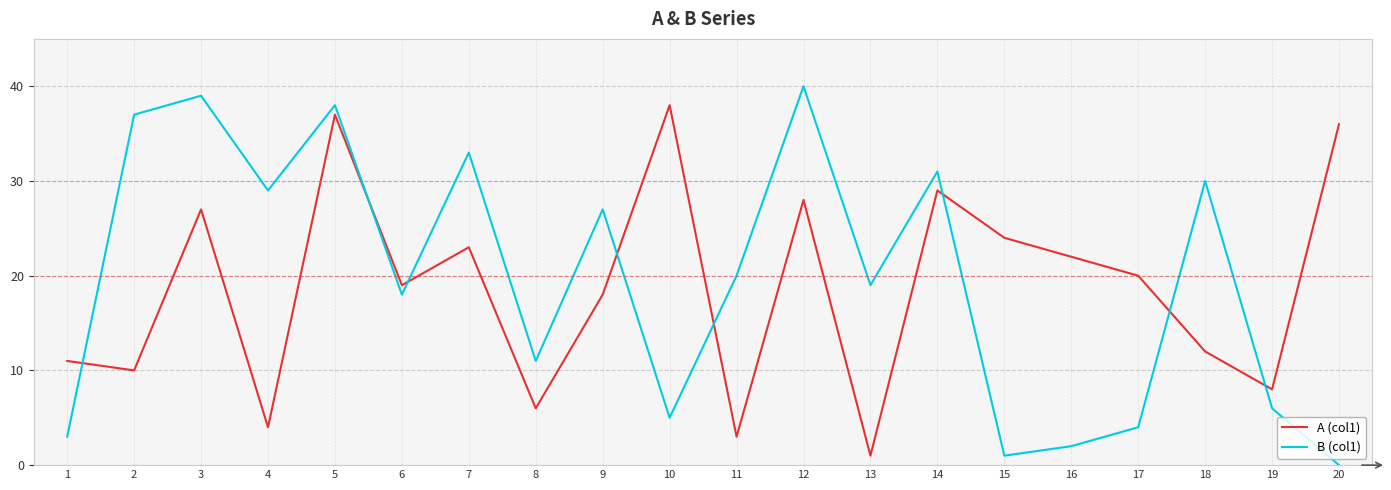

What is the lowest value of the A (col1) series?

1